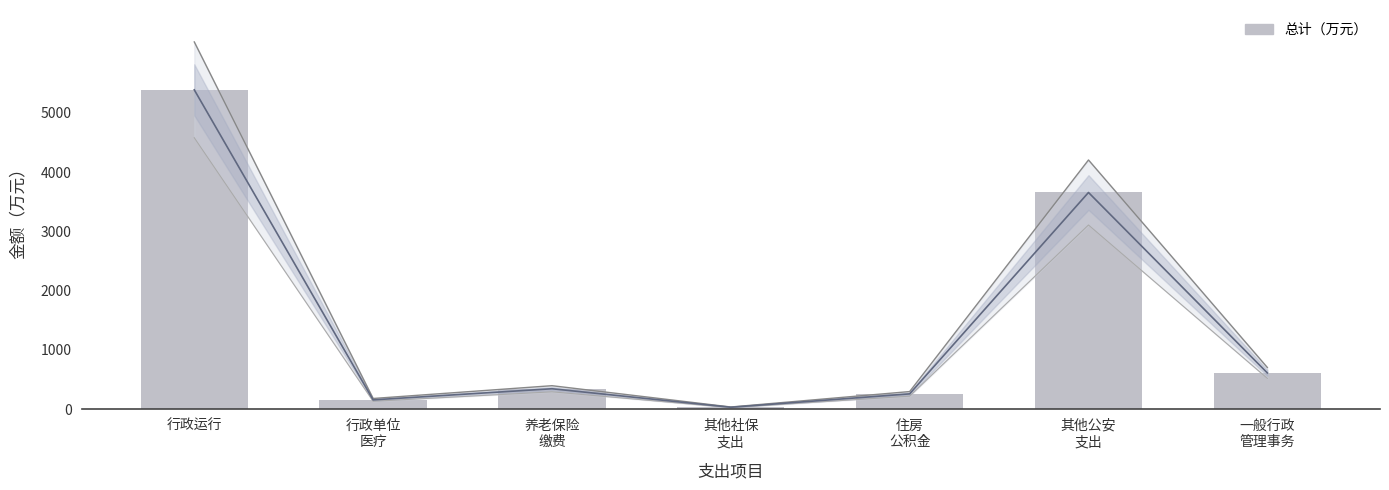

Count the number of data series in this chart.

1